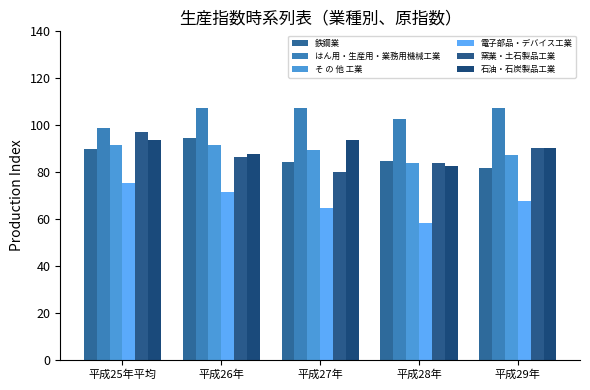

What is the difference between the はん用・生産用・業務用機械工業 values at 平成27年 and 平成25年平均?

8.2